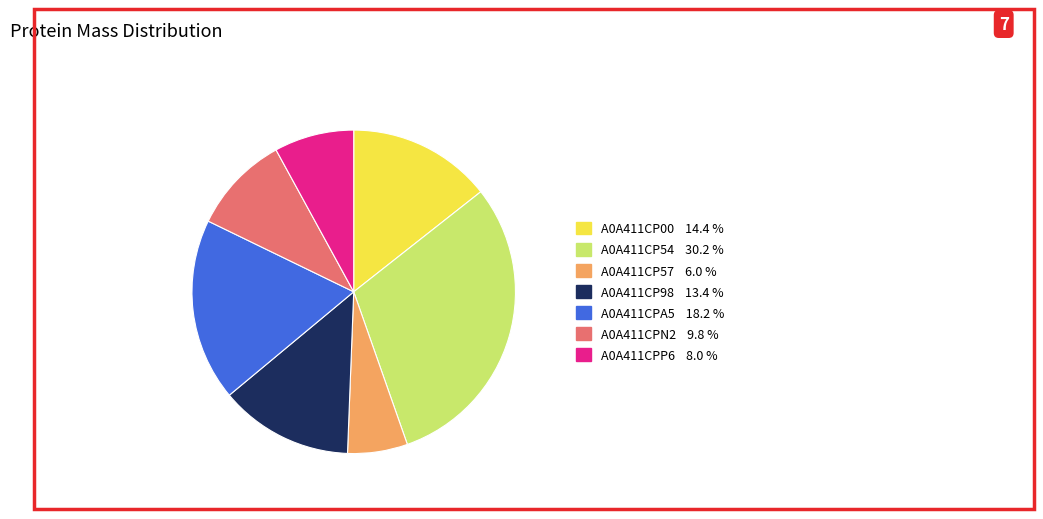

Approximately how many times larger is the value at A0A411CP57 compared to A0A411CP54?

0.2